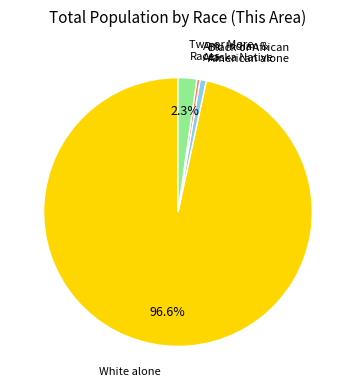

Is there a majority slice in this chart?

Yes